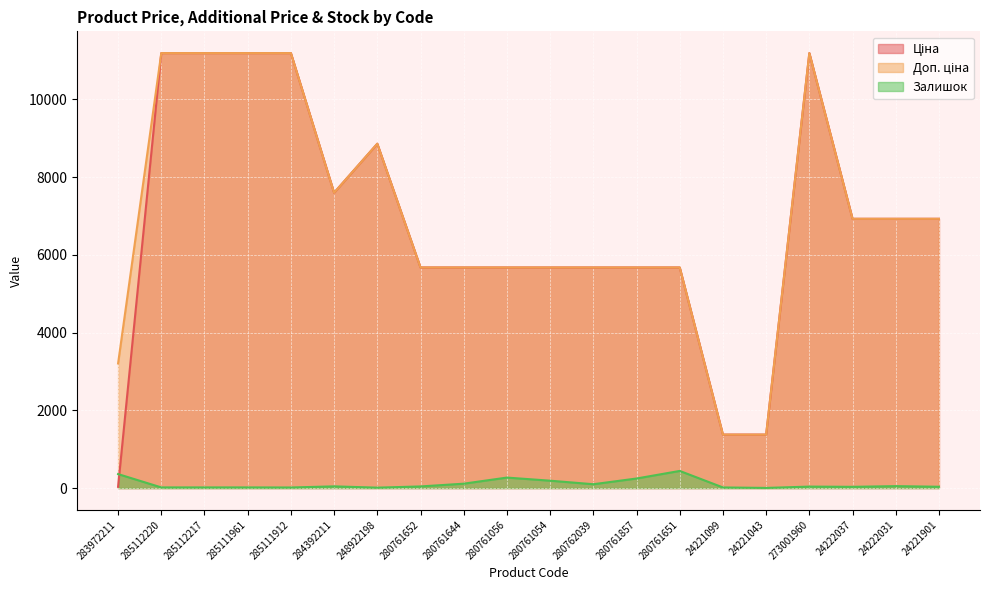

What is the lowest value of the Доп. ціна series?

1375.0